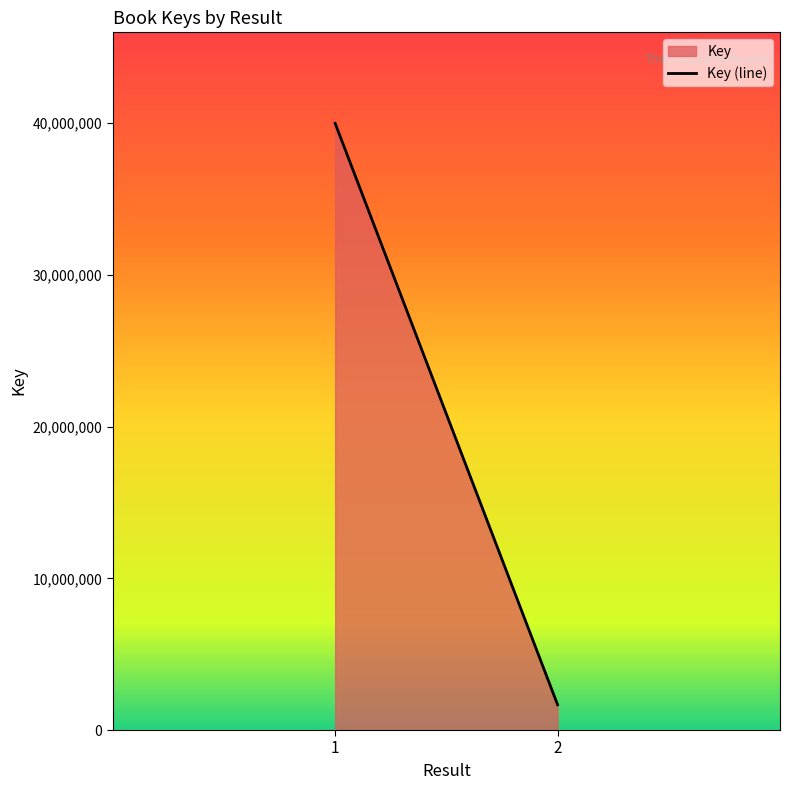

Which has a higher value, 1 or 2?

1